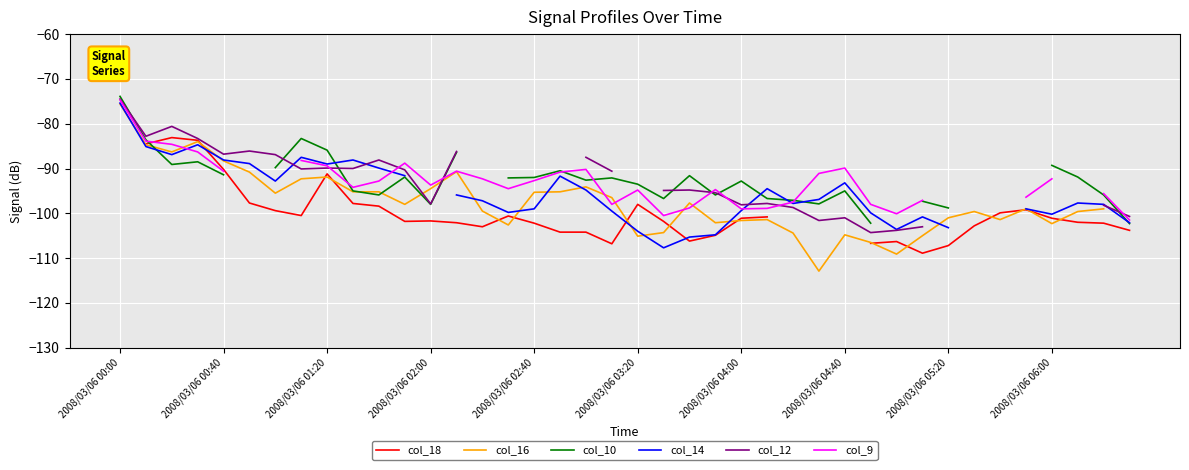

How many data points in col_14 are less than -95?

21